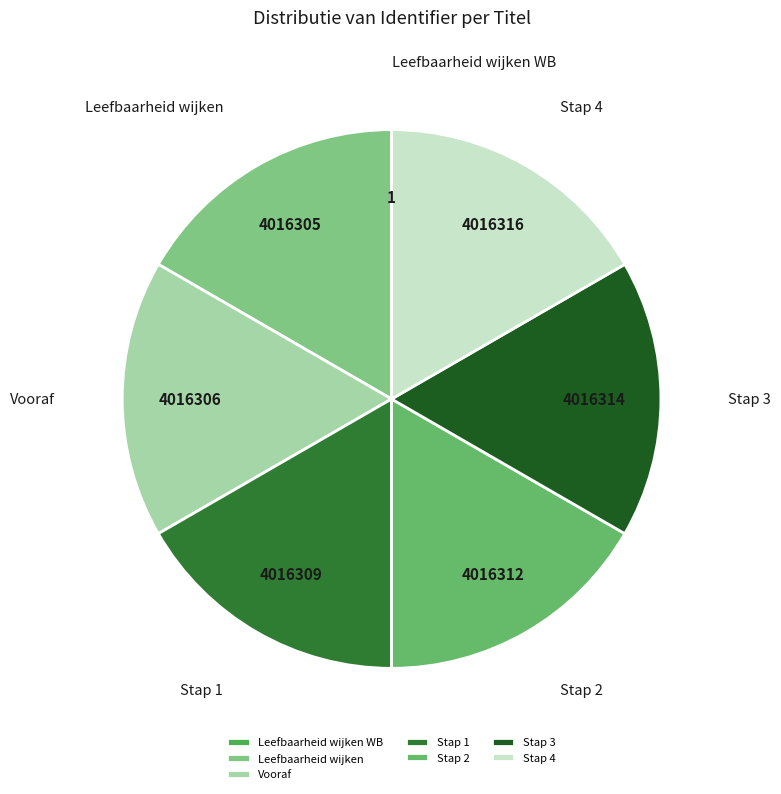

Combined, do Stap 3 and Stap 4 account for over 50%?

No